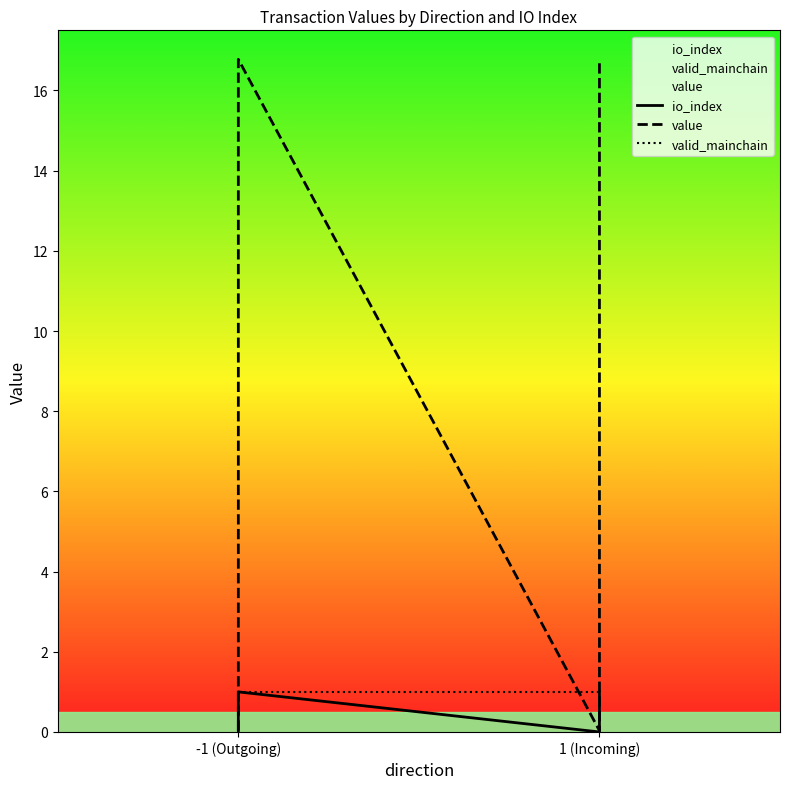

The io_index series shows 0.7 at -1 (Outgoing). True or false?

False